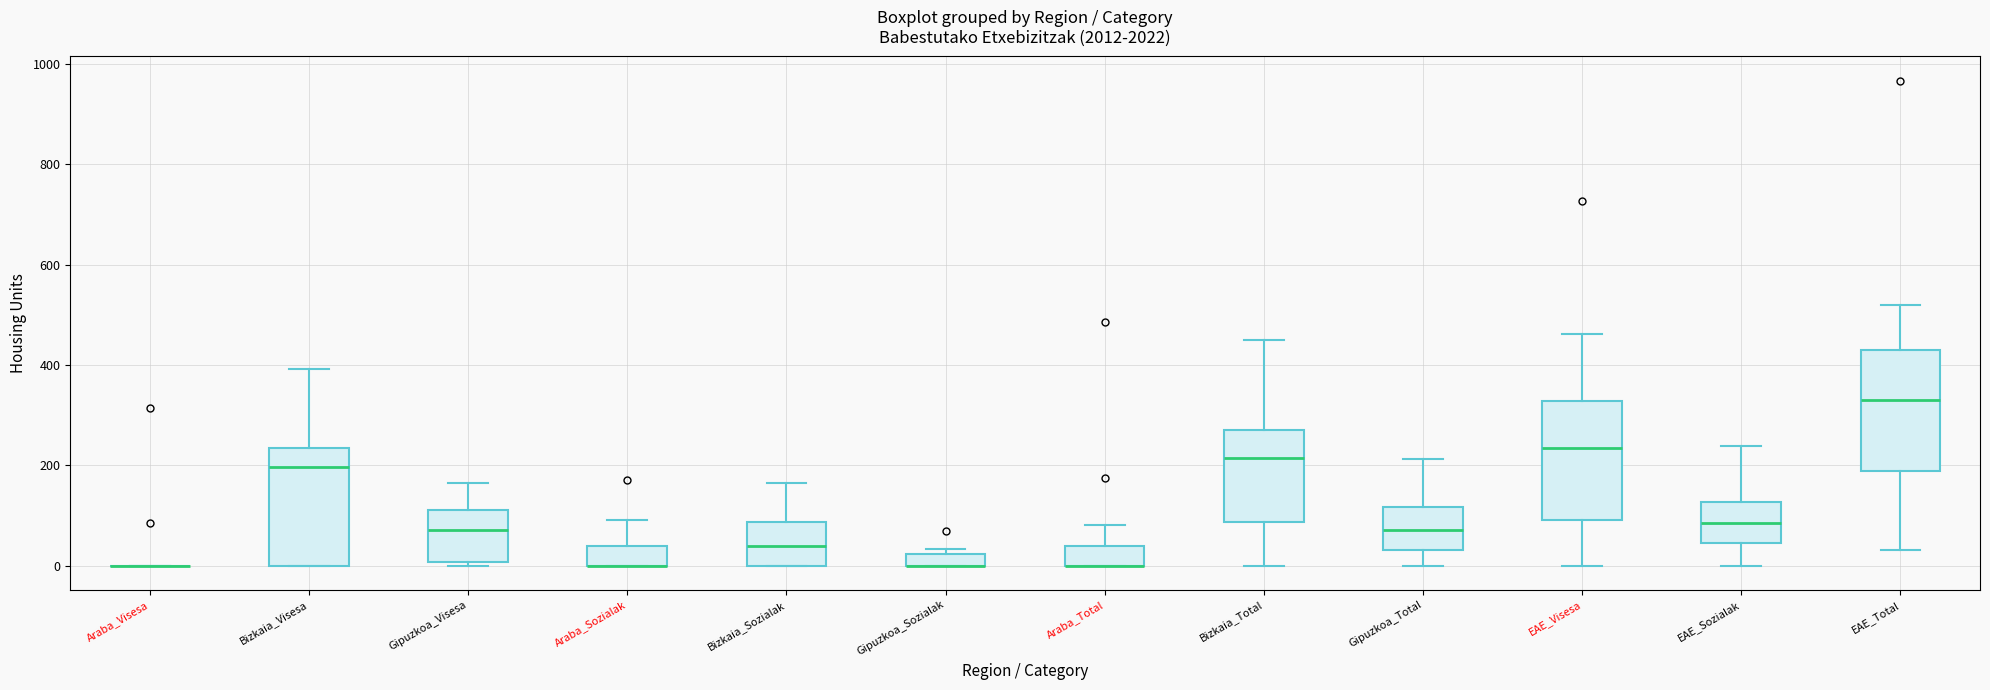

Where is the lower edge of the box for Bizkaia_Visesa on the y-axis? The values are not printed on the chart, so give them approximately, as read against the axis.

0